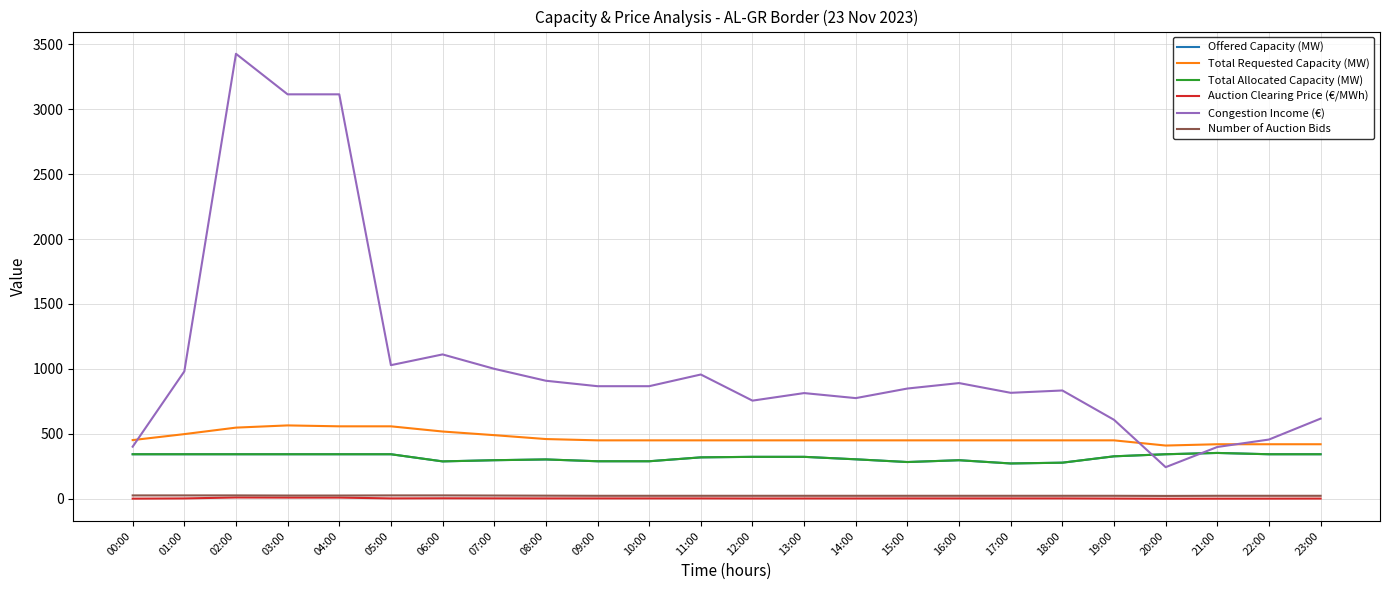

Reading left to right, extract all data points from this chart.

Offered Capacity (MW): 00:00=343.0	01:00=343.0	02:00=343.0	03:00=343.0	04:00=343.0	05:00=343.0	06:00=288.0	07:00=297.0	08:00=303.0	09:00=289.0	10:00=289.0	11:00=319.0	12:00=323.0	13:00=323.0	14:00=304.0	15:00=283.0	16:00=297.0	17:00=272.0	18:00=278.0	19:00=327.0	20:00=343.0	21:00=353.0	22:00=343.0	23:00=343.0
Total Requested Capacity (MW): 00:00=452.0	01:00=498.0	02:00=548.0	03:00=565.0	04:00=558.0	05:00=558.0	06:00=518.0	07:00=490.0	08:00=460.0	09:00=450.0	10:00=450.0	11:00=450.0	12:00=450.0	13:00=450.0	14:00=450.0	15:00=450.0	16:00=450.0	17:00=450.0	18:00=450.0	19:00=450.0	20:00=410.0	21:00=420.0	22:00=420.0	23:00=420.0
Total Allocated Capacity (MW): 00:00=343.0	01:00=343.0	02:00=343.0	03:00=343.0	04:00=343.0	05:00=343.0	06:00=288.0	07:00=297.0	08:00=303.0	09:00=289.0	10:00=289.0	11:00=319.0	12:00=323.0	13:00=323.0	14:00=304.0	15:00=283.0	16:00=297.0	17:00=272.0	18:00=278.0	19:00=327.0	20:00=343.0	21:00=353.0	22:00=343.0	23:00=343.0
Auction Clearing Price (€/MWh): 00:00=1.2	01:00=2.9	02:00=10.0	03:00=9.1	04:00=9.1	05:00=3.0	06:00=3.9	07:00=3.4	08:00=3.0	09:00=3.0	10:00=3.0	11:00=3.0	12:00=2.3	13:00=2.5	14:00=2.5	15:00=3.0	16:00=3.0	17:00=3.0	18:00=3.0	19:00=1.9	20:00=0.7	21:00=1.1	22:00=1.3	23:00=1.8
Congestion Income (€): 00:00=401.3	01:00=981.0	02:00=3426.6	03:00=3114.4	04:00=3114.4	05:00=1029.0	06:00=1111.7	07:00=1000.9	08:00=909.0	09:00=867.0	10:00=867.0	11:00=957.0	12:00=755.8	13:00=814.0	14:00=775.2	15:00=849.0	16:00=891.0	17:00=816.0	18:00=834.0	19:00=608.2	20:00=243.5	21:00=398.9	22:00=456.2	23:00=617.4
Number of Auction Bids: 00:00=26.0	01:00=26.0	02:00=26.0	03:00=25.0	04:00=25.0	05:00=26.0	06:00=26.0	07:00=25.0	08:00=24.0	09:00=23.0	10:00=23.0	11:00=23.0	12:00=23.0	13:00=23.0	14:00=23.0	15:00=23.0	16:00=23.0	17:00=23.0	18:00=23.0	19:00=23.0	20:00=22.0	21:00=23.0	22:00=23.0	23:00=23.0